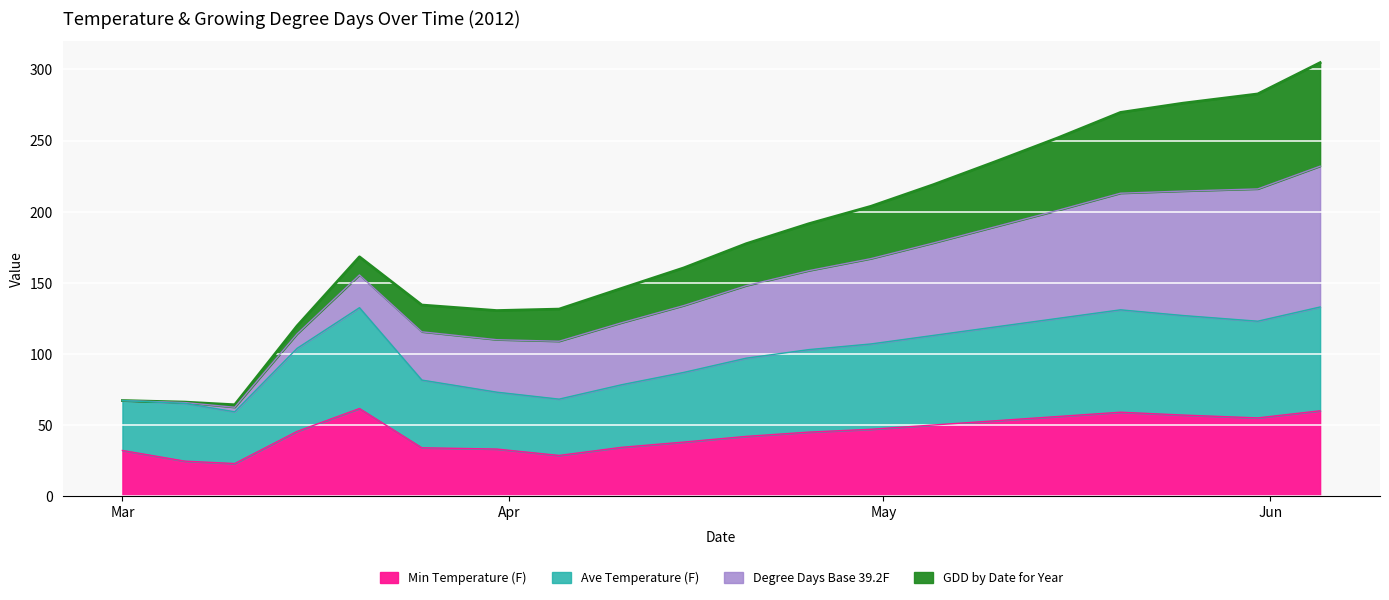

Which series has the largest total across all categories?

Ave_Temperature